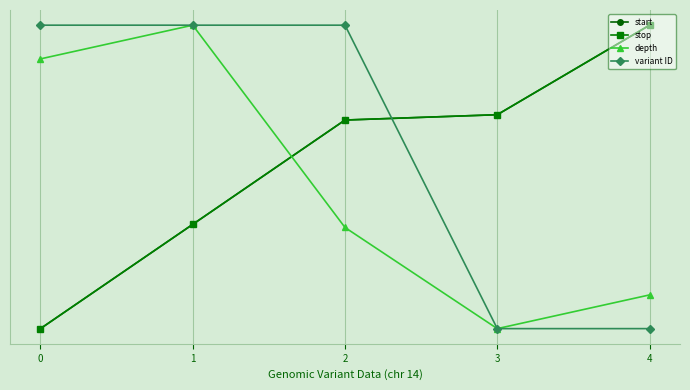

What value does the depth series have at 2?

0.3